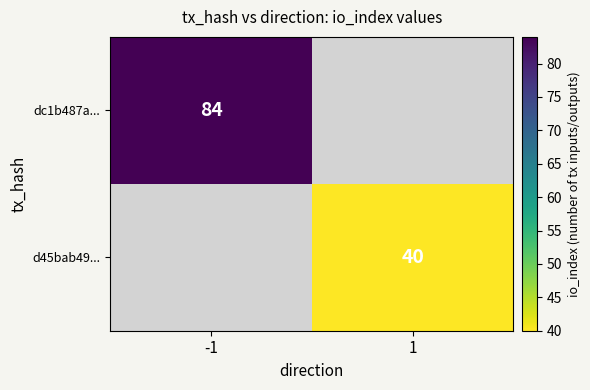

True or false: dc1b487a... has a value of 43 at -1.

False